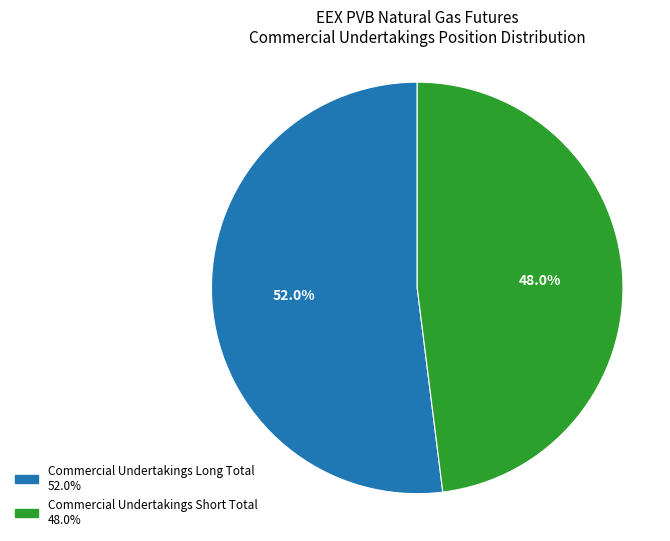

What is the ratio of the value at Commercial Undertakings Long Total to the value at Commercial Undertakings Short Total?

1.1